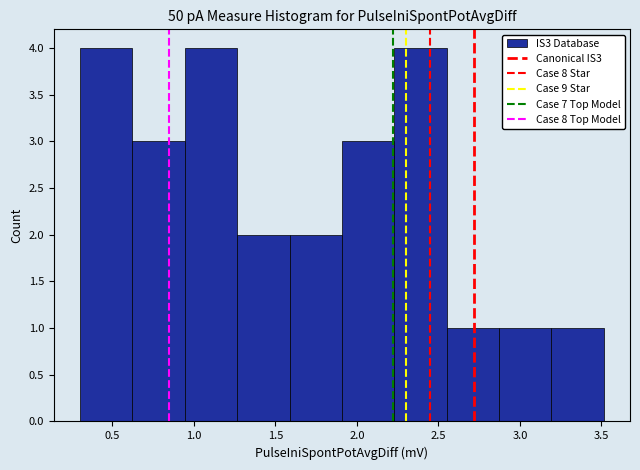

Reading left to right, transcribe this chart: for each bar, give the range it covers on the x-axis and its height. Neither the bar edges nor the heights are printed on the chart, so give them approximately, as read against the axes.

0.30 to 0.60: 4
0.60 to 0.95: 3
0.95 to 1.25: 4
1.25 to 1.60: 2
1.60 to 1.90: 2
1.90 to 2.25: 3
2.25 to 2.55: 4
2.55 to 2.85: 1
2.85 to 3.20: 1
3.20 to 3.50: 1